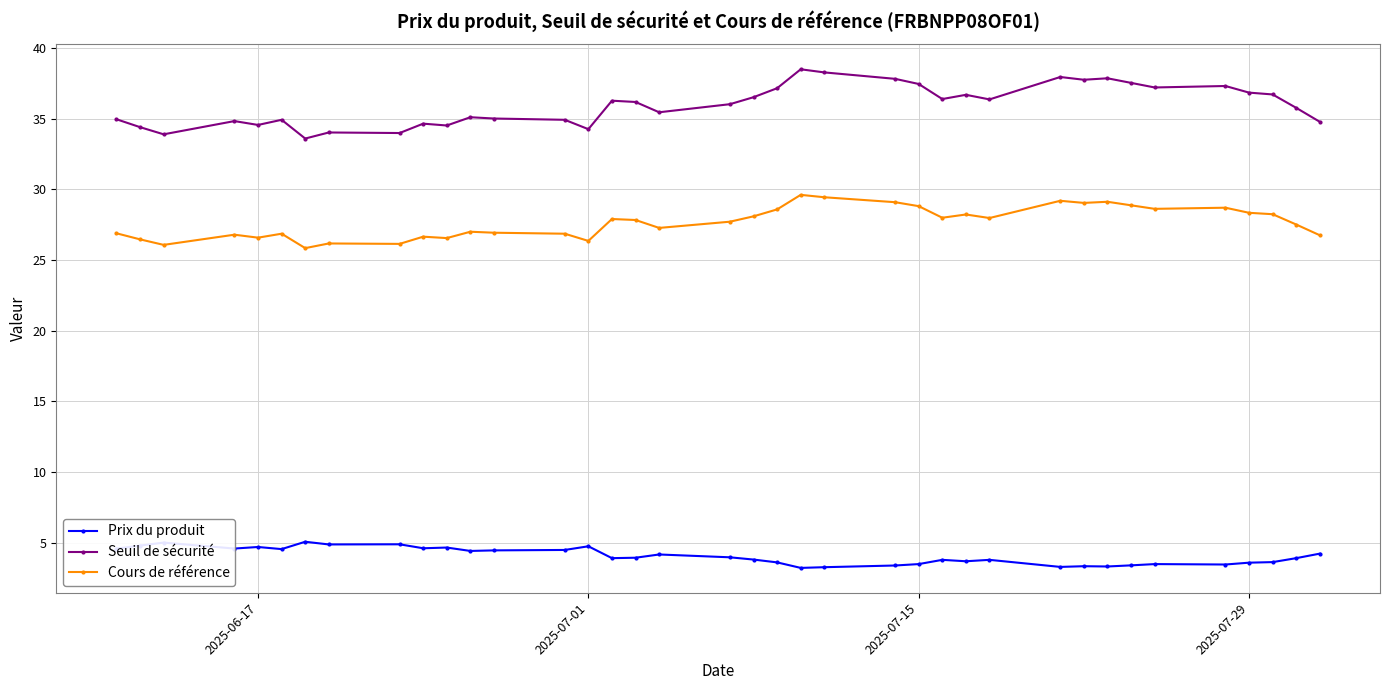

True or false: Cours de référence and Seuil de sécurité cross at least once.

False